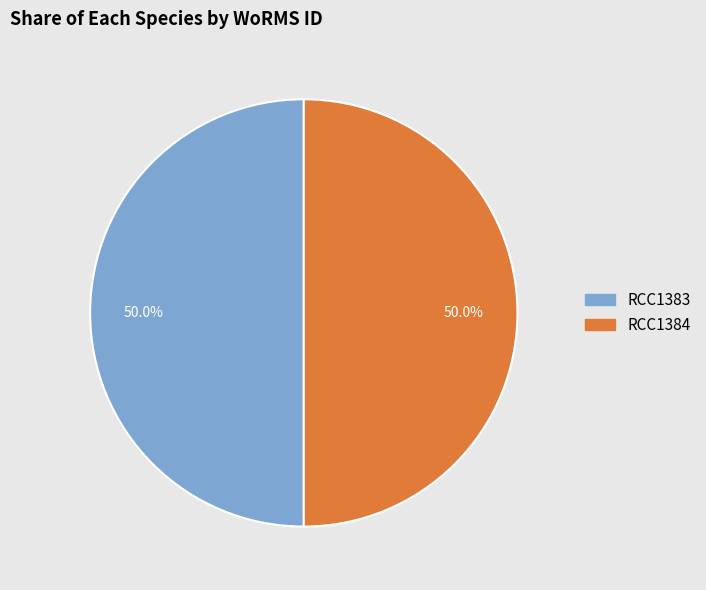

Approximately how many times larger is the value at RCC1383 compared to RCC1384?

1.0